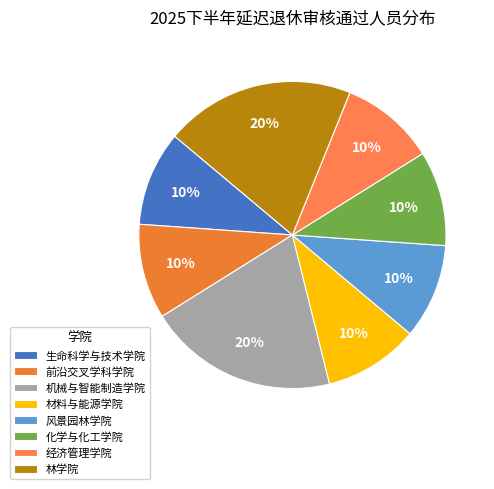

Combined, what portion of the pie is 经济管理学院 and 前沿交叉学科学院?

20.0%